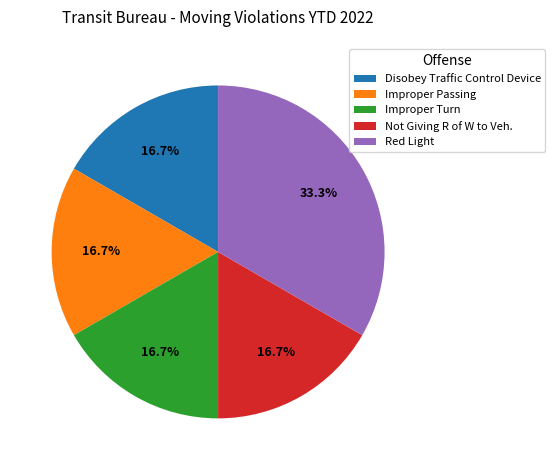

To the nearest percent, what is the difference between the Improper Turn and Red Light slice percentages?

17%